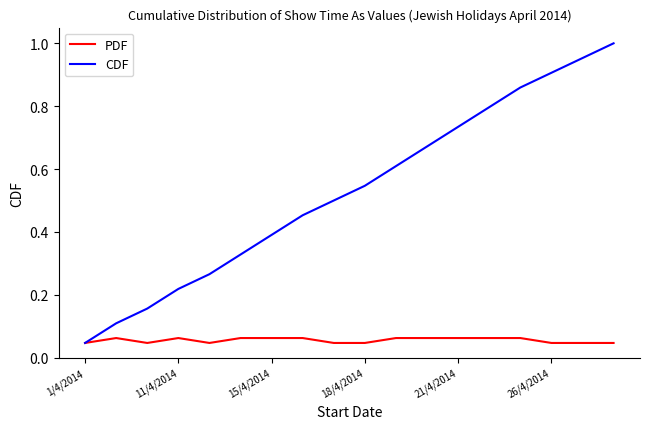

Which series has the largest total across all categories?

CDF